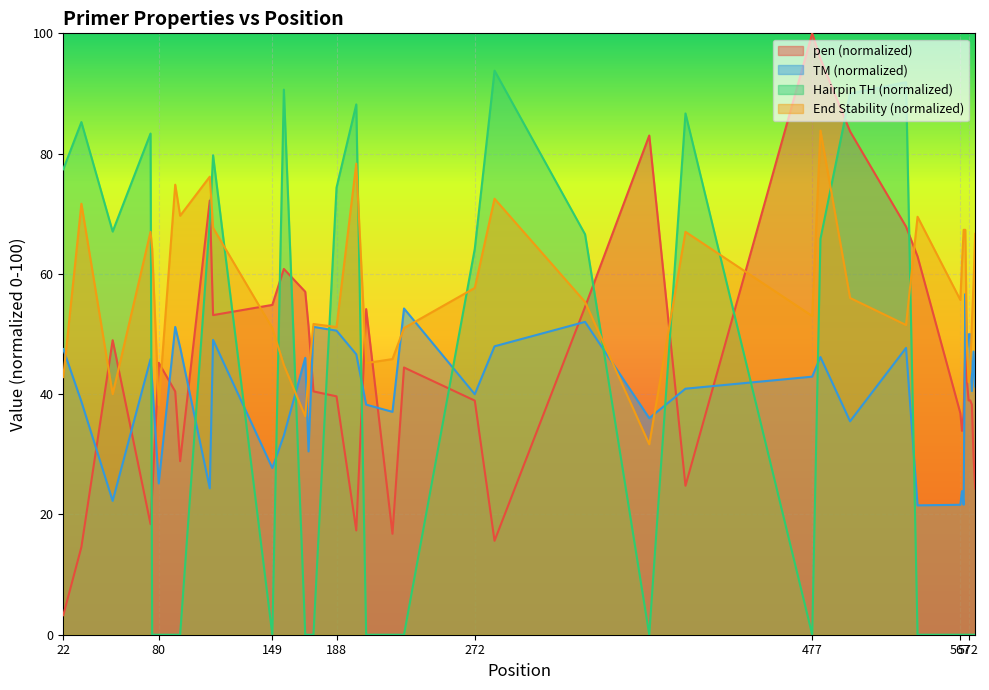

The value of PRIMER_RIGHT_0_HAIRPIN_TH at 576 is -58.7. True or false?

False